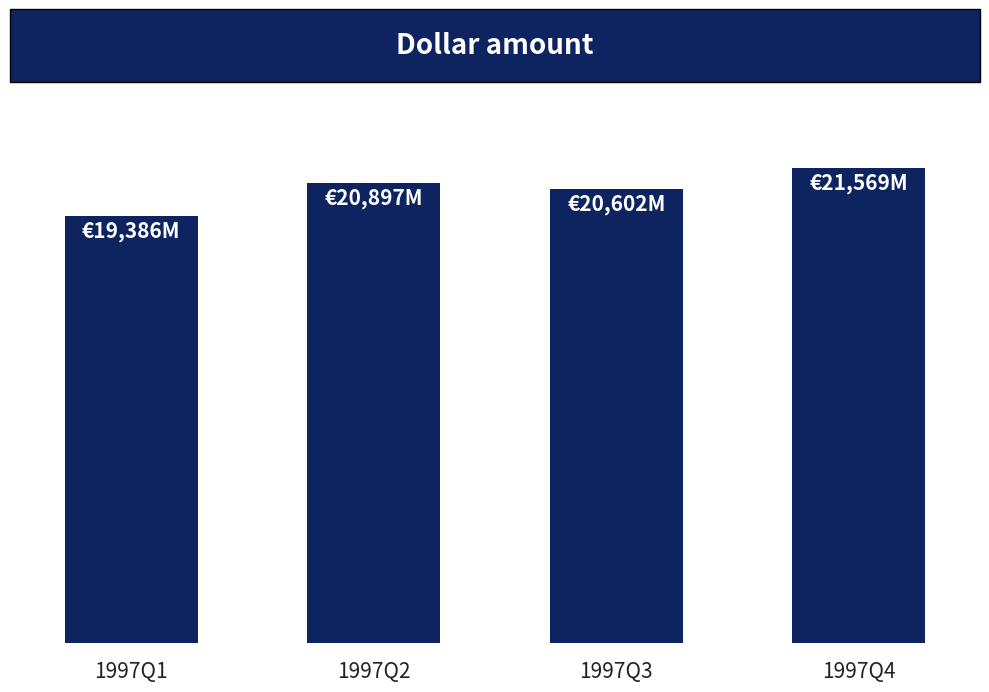

True or false: the data shows 27551 at 1997Q3.

False